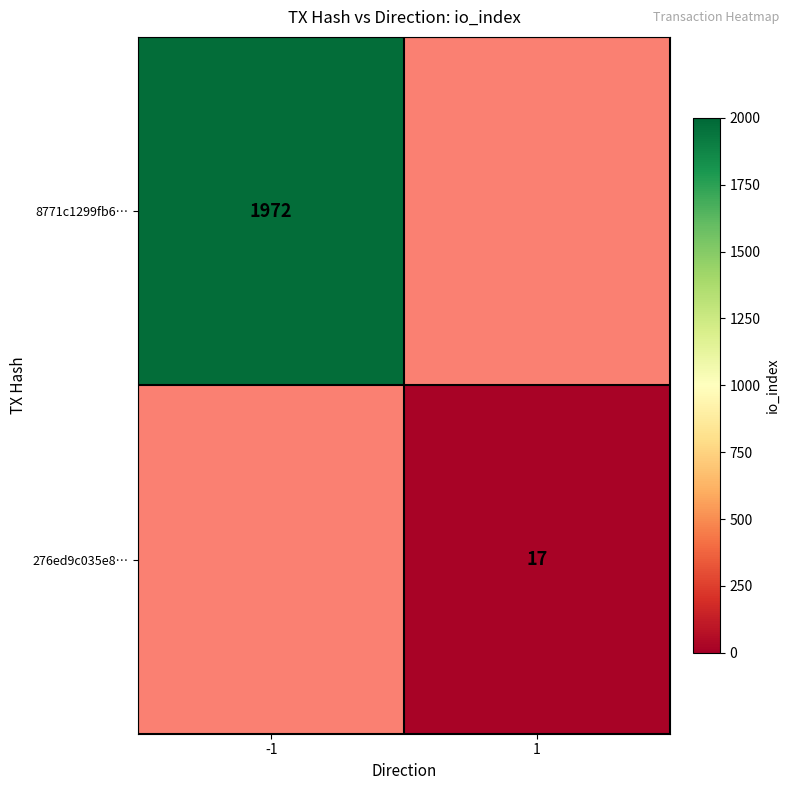

The value of 276ed9c035e8… at 1 is 30. True or false?

False